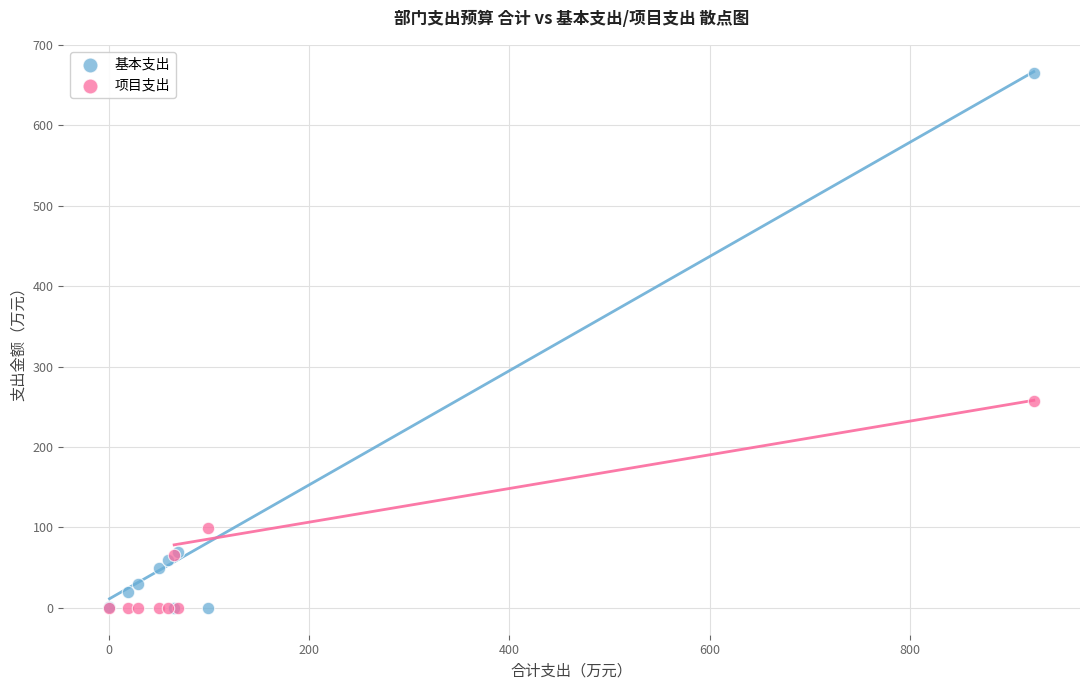

In the 基本支出 series, what Y value is closest to 332?

69.5